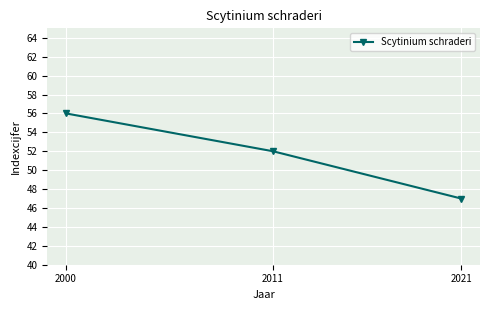

Is it true that the value at 2011 is 81?

False